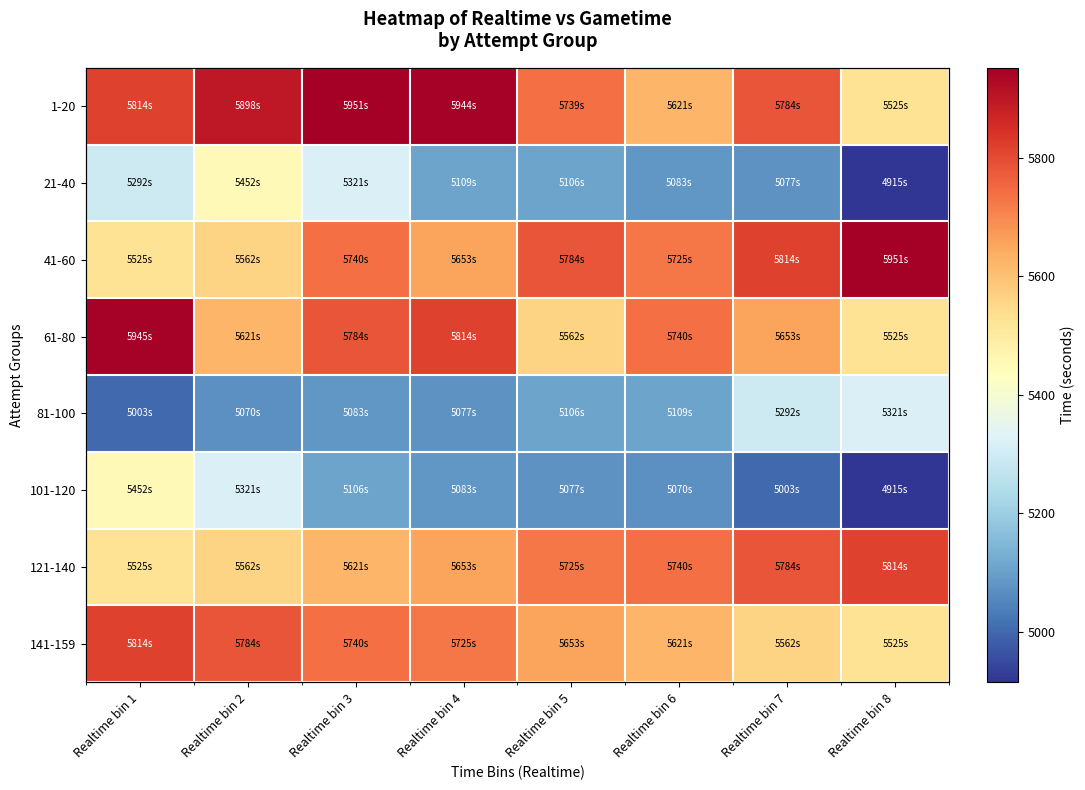

True or false: 141-159 has a value of 5739.8 at Realtime bin 3.

True